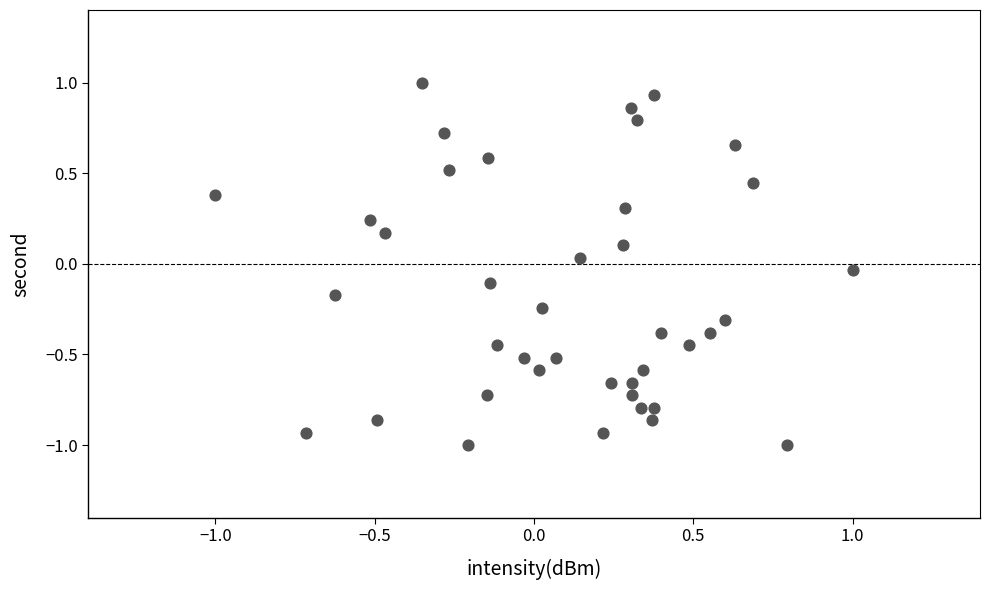

What is the range of Y values (max minus min)?

2.0